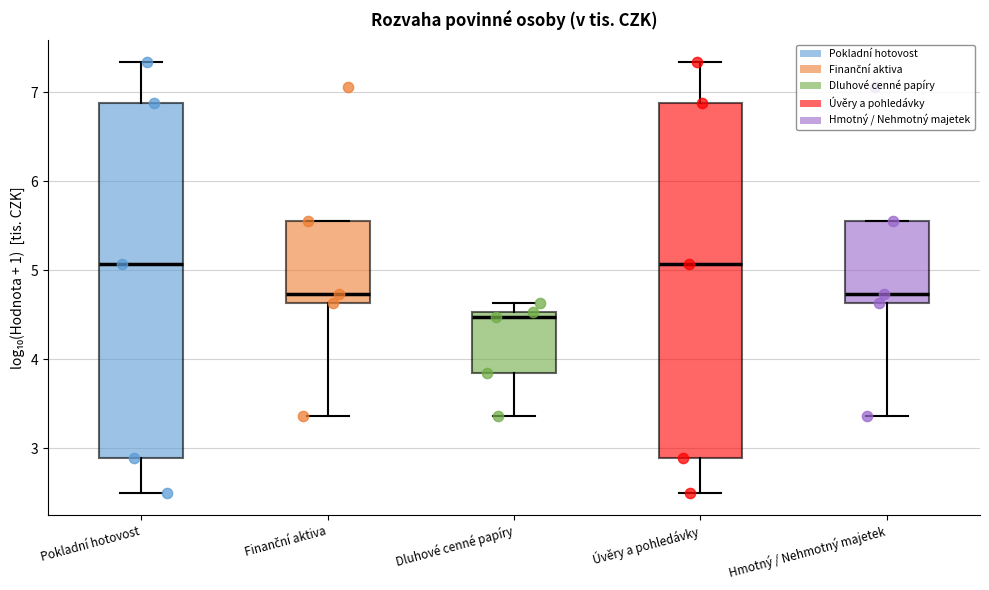

Where does the lower whisker of the box for Pokladní hotovost end on the y-axis? The values are not printed on the chart, so give them approximately, as read against the axis.

2.5